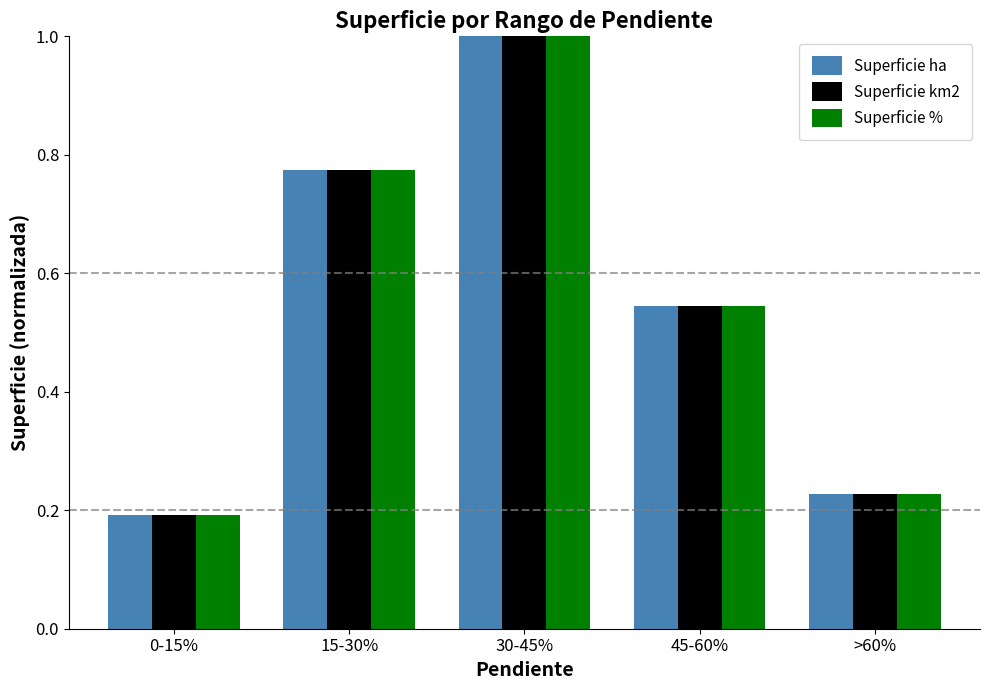

What is the total value across all series at 15-30%?

2.3